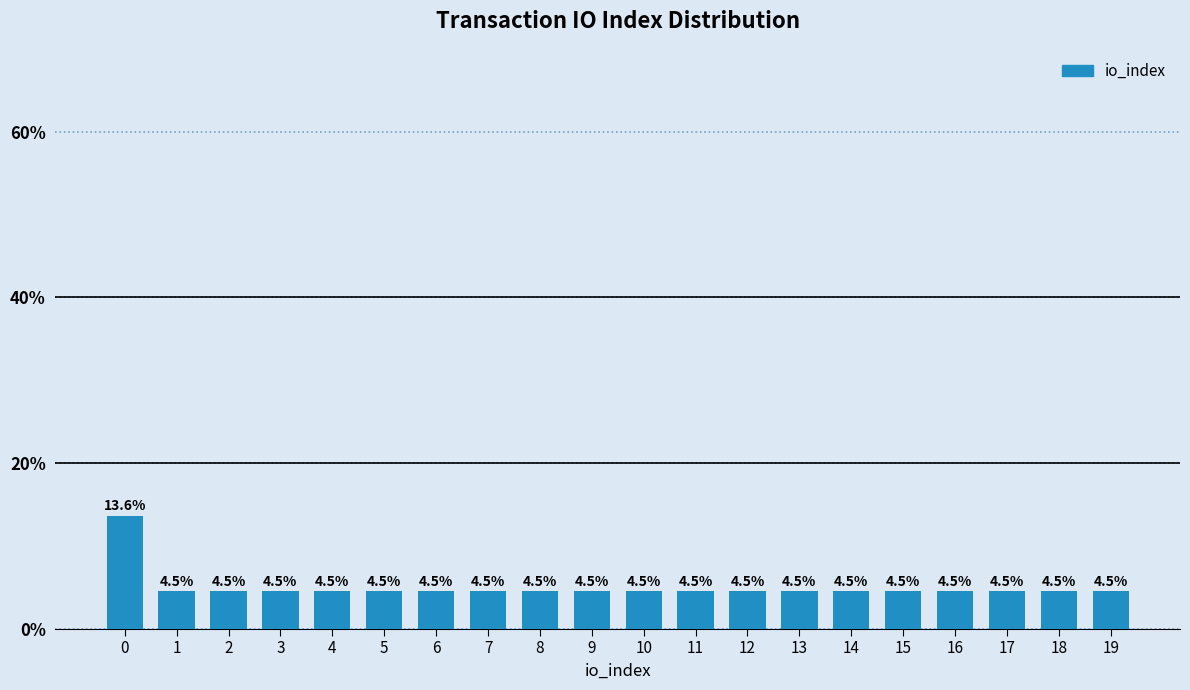

Reading left to right, what are all the values shown in this chart?

13.6	4.5	4.5	4.5	4.5	4.5	4.5	4.5	4.5	4.5	4.5	4.5	4.5	4.5	4.5	4.5	4.5	4.5	4.5	4.5